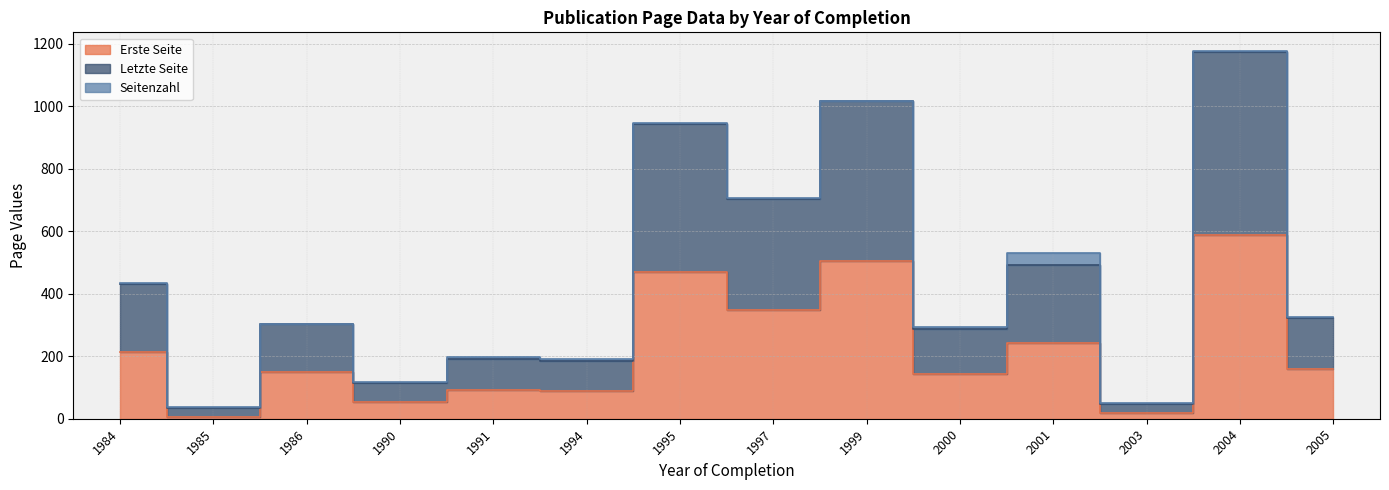

The Erste Seite series shows 587 at 2004. True or false?

True